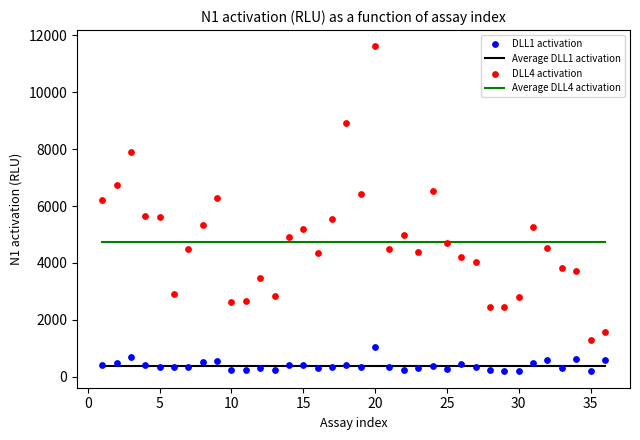

Which series contains the highest Y value?

DLL4 activation